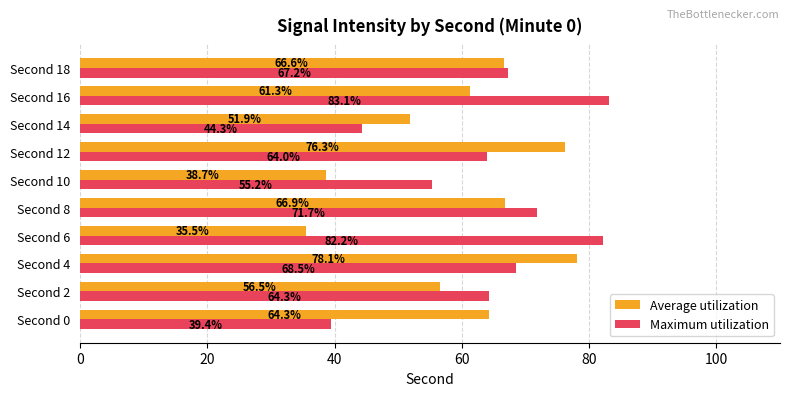

At which label is Maximum utilization closest to 61?

Second 12